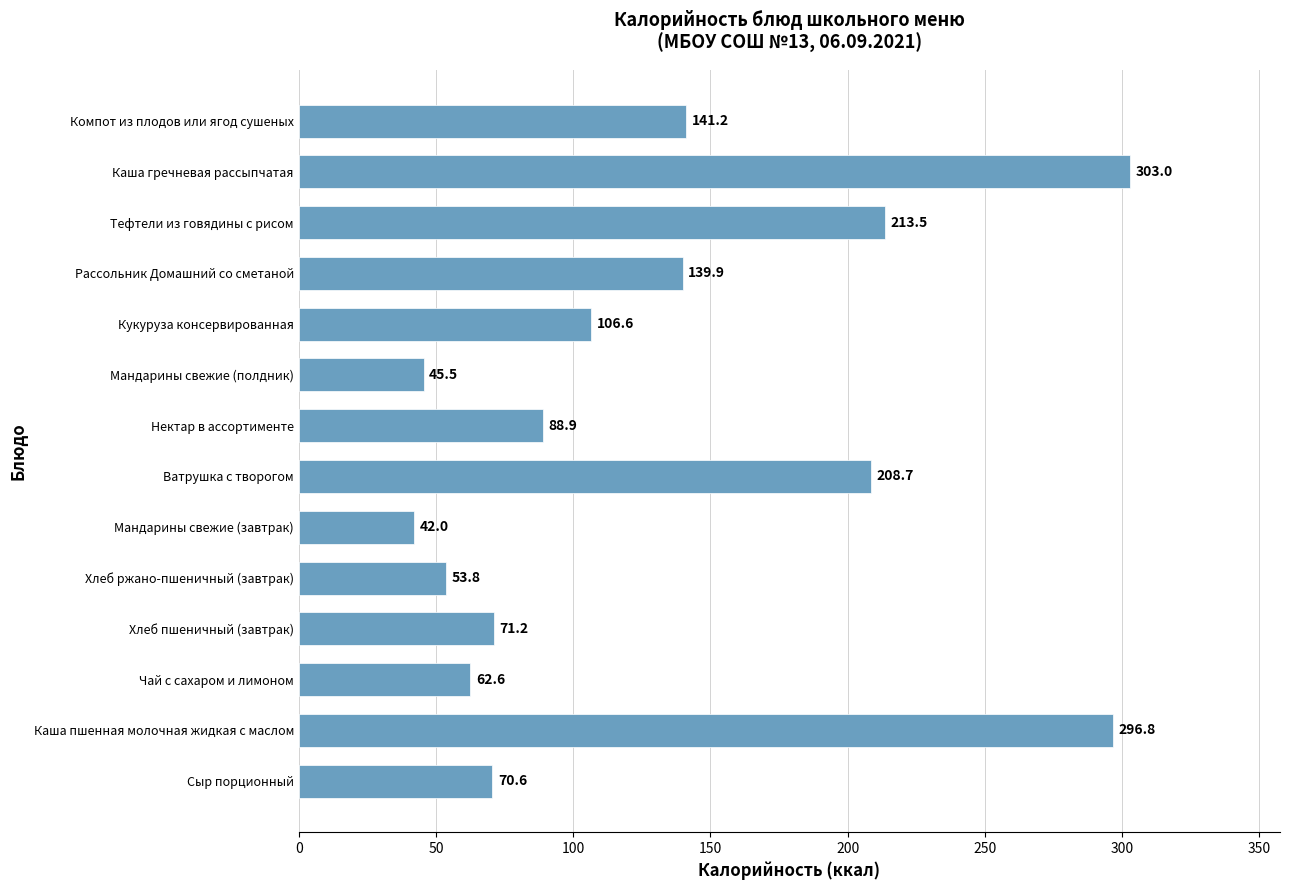

Which category has the lowest value across all series?

Мандарины свежие (завтрак)